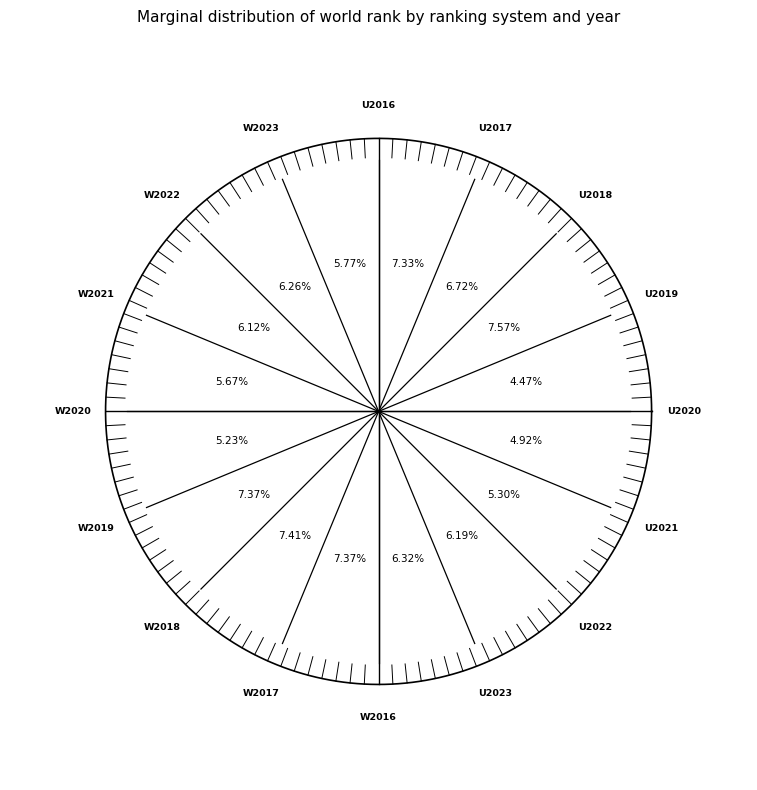

What percentage is the UNIRANKS 2022 slice, to the nearest percent?

6%